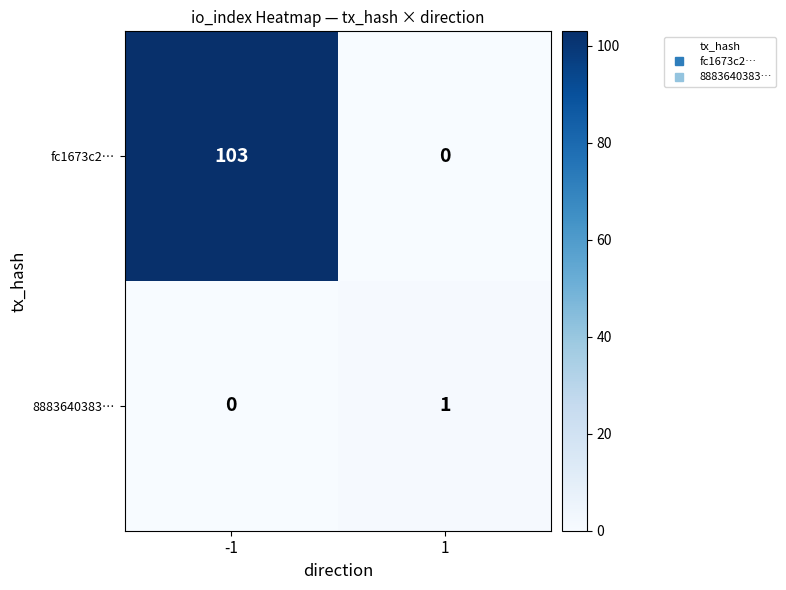

Rank the categories by fc1673c2… value from highest to lowest.

-1, 1